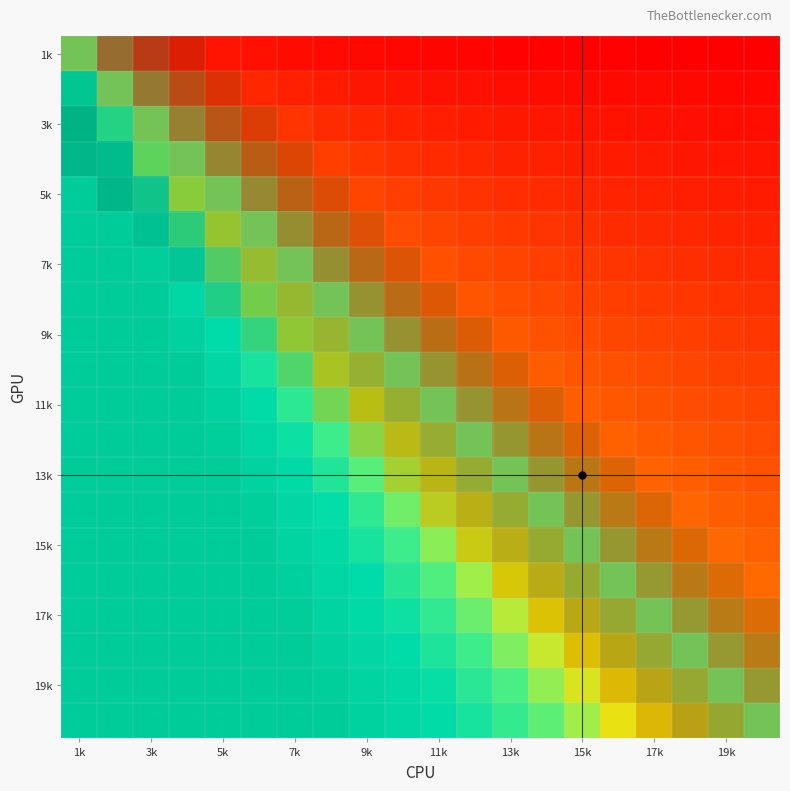

What is the spread (max minus min) of values at 5k?

1.0